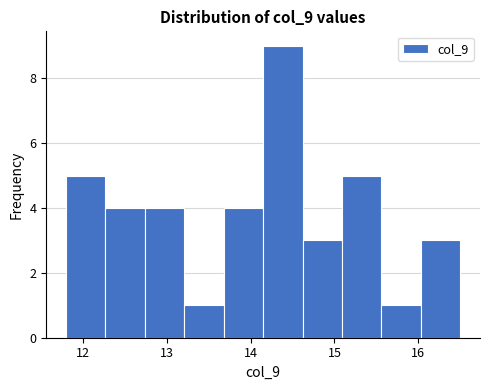

Which range on the x-axis has the tallest bar?

14.15 to 14.62